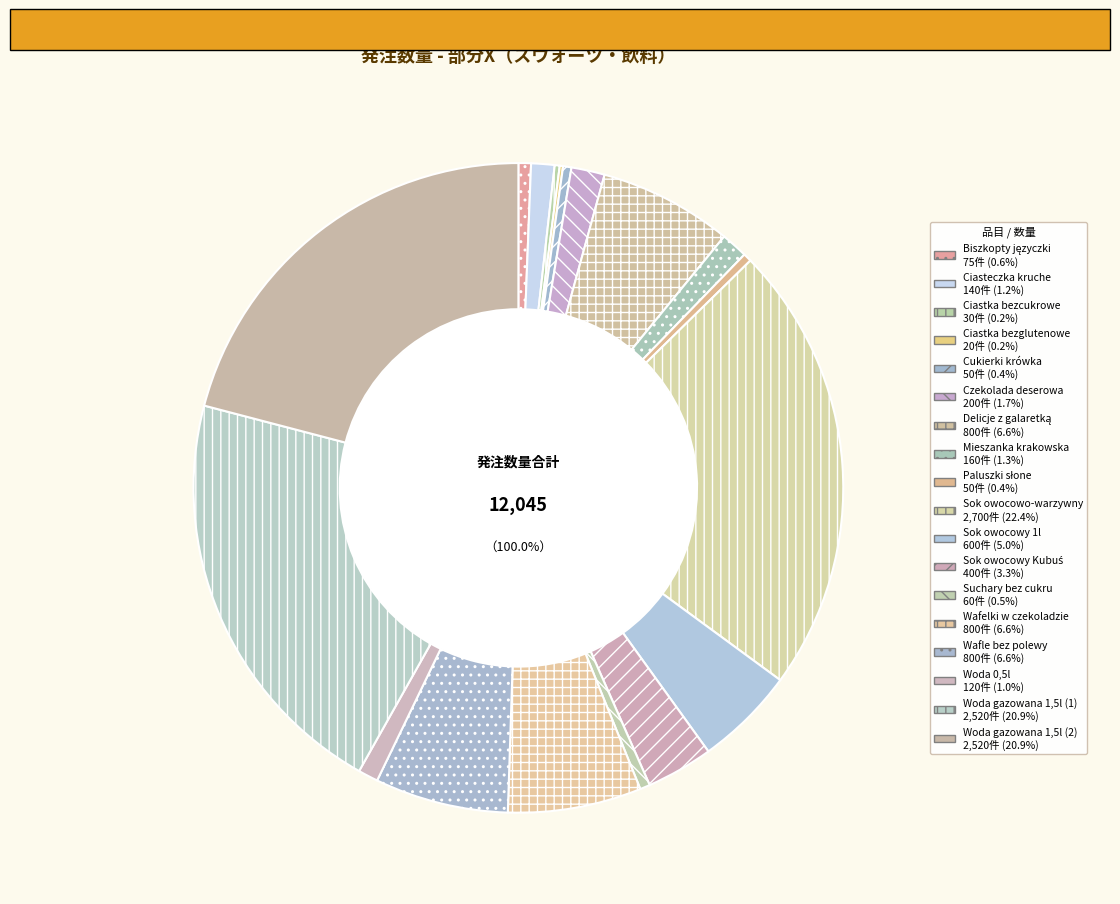

Which slice is the largest?

Sok owocowo-warzywny